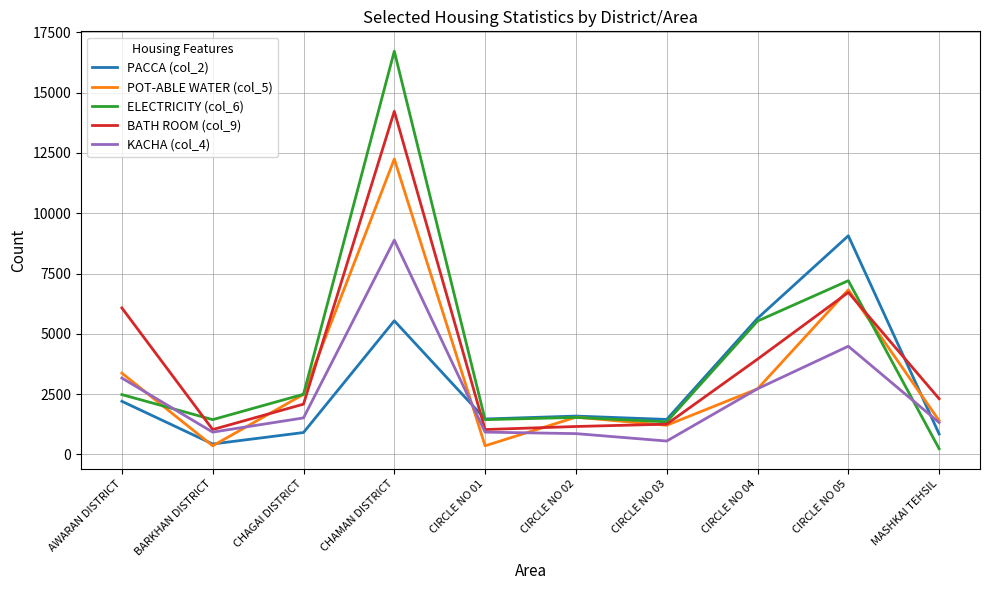

Which series changed the most between AWARAN DISTRICT and CIRCLE NO 02?

BATH ROOM (col_9)